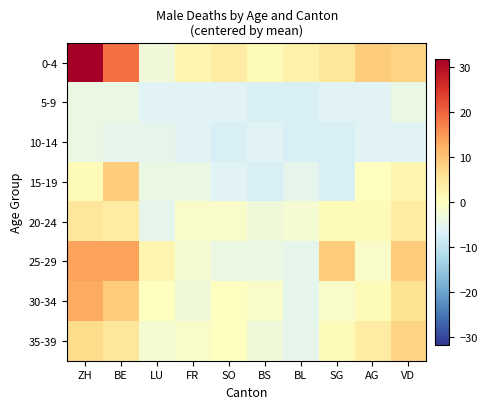

Reading left to right, list all the values displayed in this chart.

0-4: ZH=31.9	BE=18.9	LU=-3.2	FR=1.8	SO=3.8	BS=0.8	BL=2.8	SG=4.8	AG=8.8	VD=7.8
5-9: ZH=-4.2	BE=-4.2	LU=-6.2	FR=-6.2	SO=-6.2	BS=-7.2	BL=-7.2	SG=-6.2	AG=-6.2	VD=-4.2
10-14: ZH=-4.2	BE=-5.2	LU=-5.2	FR=-6.2	SO=-7.2	BS=-6.2	BL=-7.2	SG=-7.2	AG=-6.2	VD=-6.2
15-19: ZH=0.8	BE=8.8	LU=-4.2	FR=-4.2	SO=-6.2	BS=-7.2	BL=-5.2	SG=-7.2	AG=-0.2	VD=1.8
20-24: ZH=4.8	BE=3.8	LU=-5.2	FR=-1.2	SO=-1.2	BS=-3.2	BL=-2.2	SG=0.8	AG=0.8	VD=3.8
25-29: ZH=13.8	BE=13.8	LU=1.8	FR=-2.2	SO=-4.2	BS=-4.2	BL=-5.2	SG=8.8	AG=-1.2	VD=8.8
30-34: ZH=12.8	BE=8.8	LU=-0.2	FR=-3.2	SO=-0.2	BS=-1.2	BL=-5.2	SG=-1.2	AG=0.8	VD=5.8
35-39: ZH=6.8	BE=4.8	LU=-2.2	FR=-1.2	SO=-0.2	BS=-3.2	BL=-5.2	SG=0.8	AG=3.8	VD=7.8